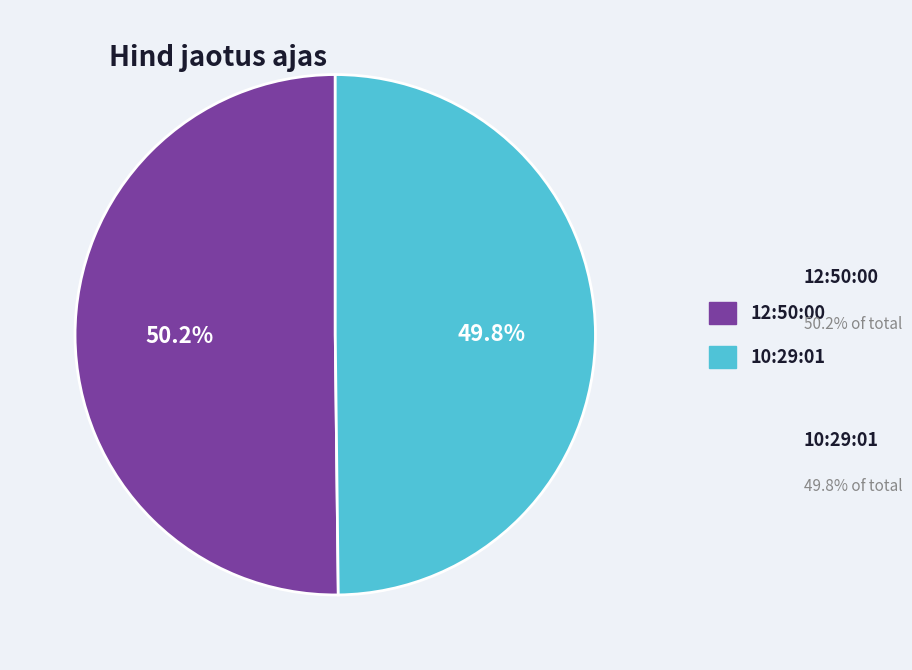

How many segments does this pie chart have?

2